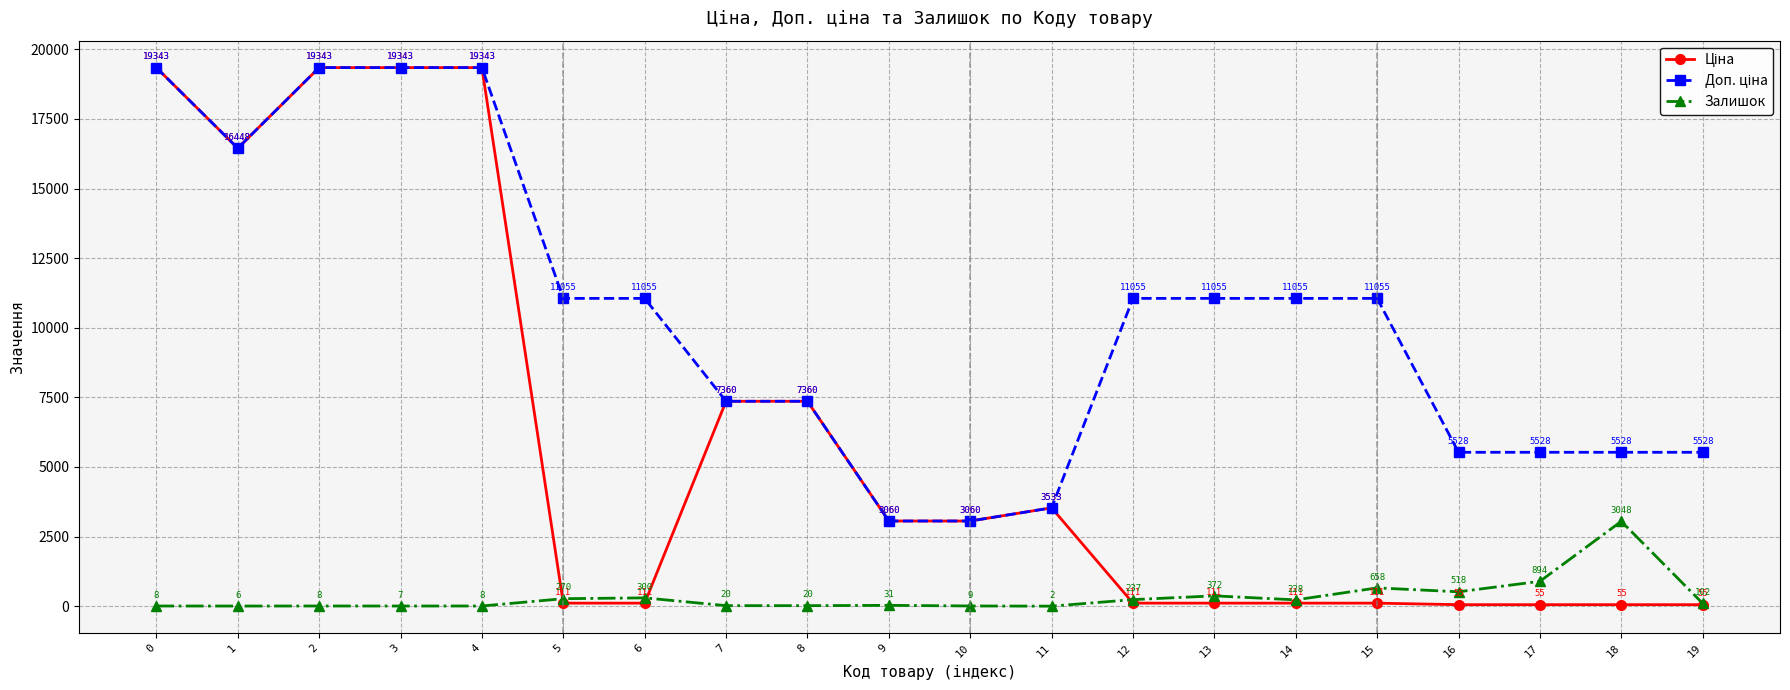

What is the total value across all series at 16?

6101.3